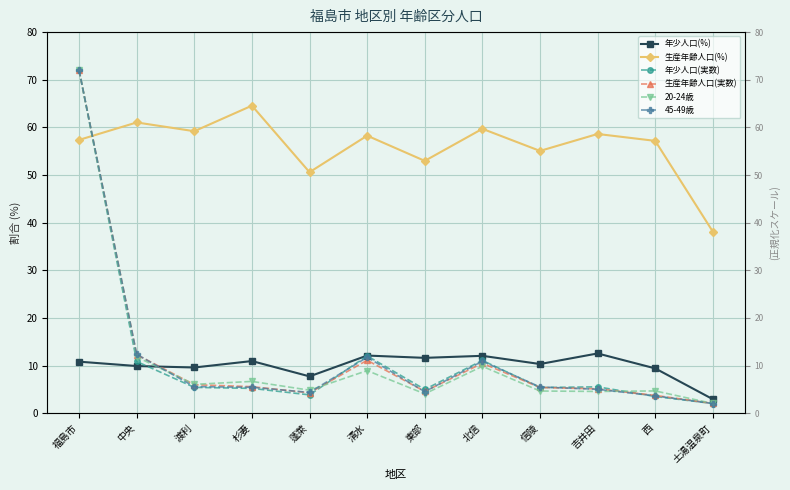

Where is 年少人口(%) nearest to the value 7?

蓬萊